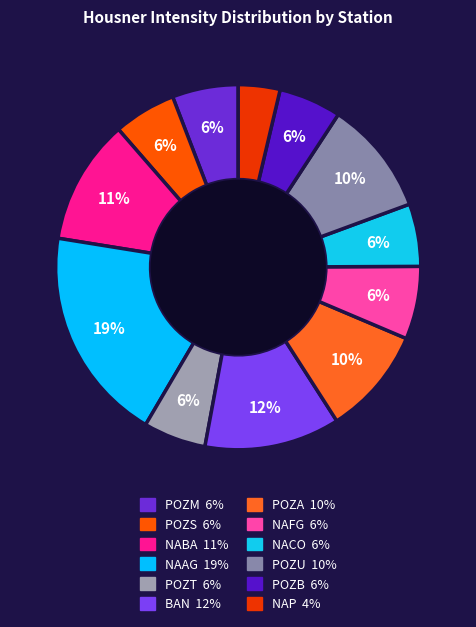

Is it true that POZU is 10% of the pie?

True